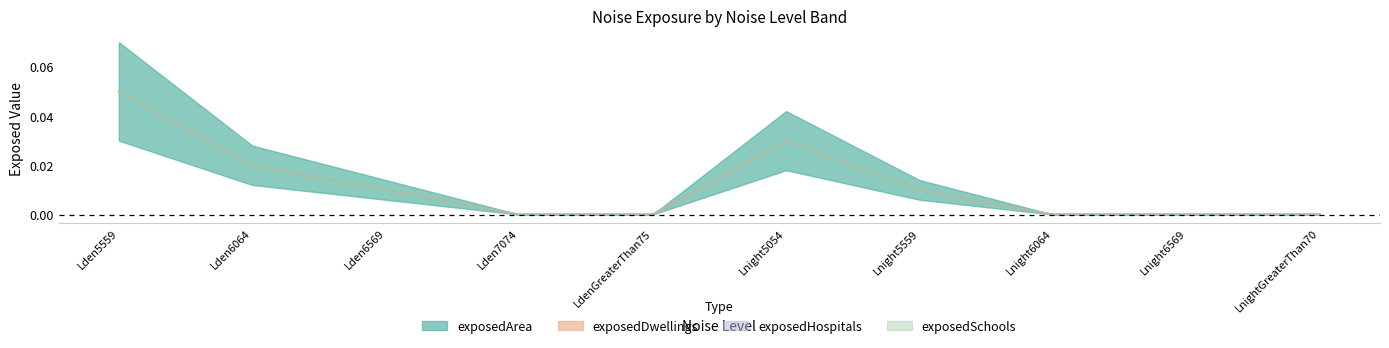

At which category does the chart reach its minimum across all series?

Lden7074